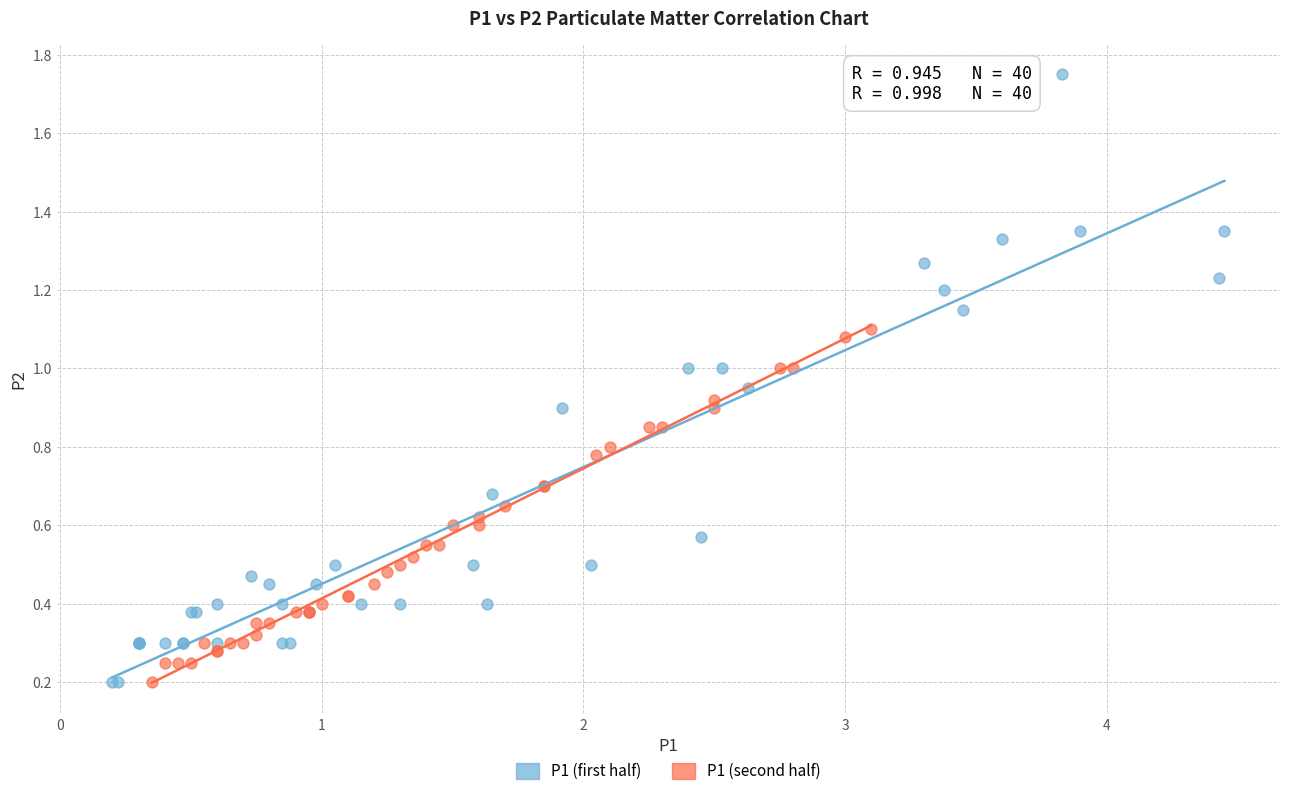

Which series reaches the maximum Y coordinate?

P1 (first half)